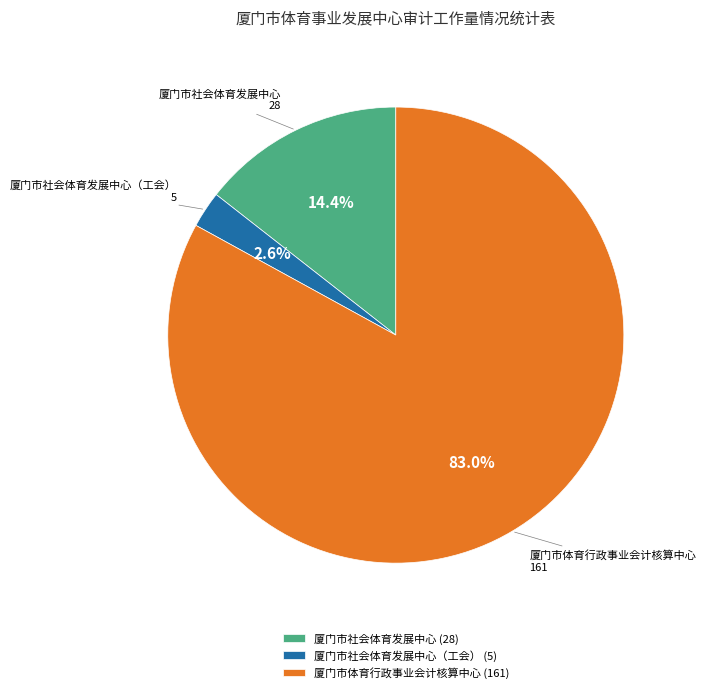

Is the sum of 厦门市体育行政事业会计核算中心 and 厦门市社会体育发展中心（工会） greater than half?

Yes